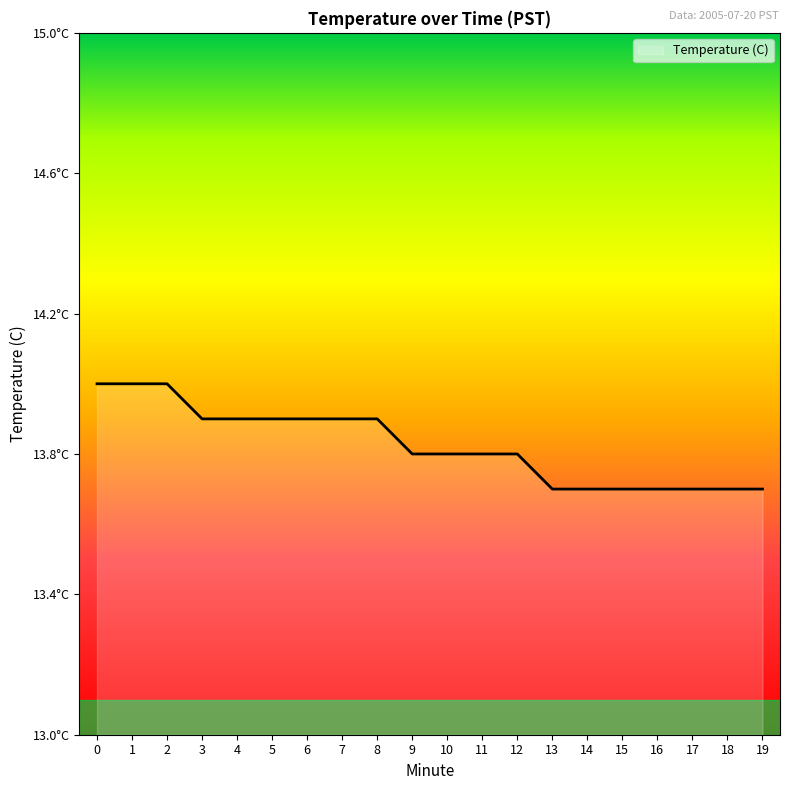

List the labels in order of value, smallest first.

13, 14, 15, 16, 17, 18, 19, 9, 10, 11, 12, 3, 4, 5, 6, 7, 8, 0, 1, 2